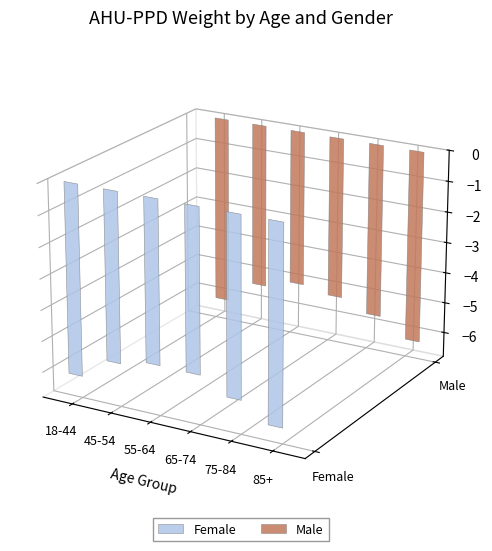

Rank the series by their maximum value, from lowest to highest.

Female, Male